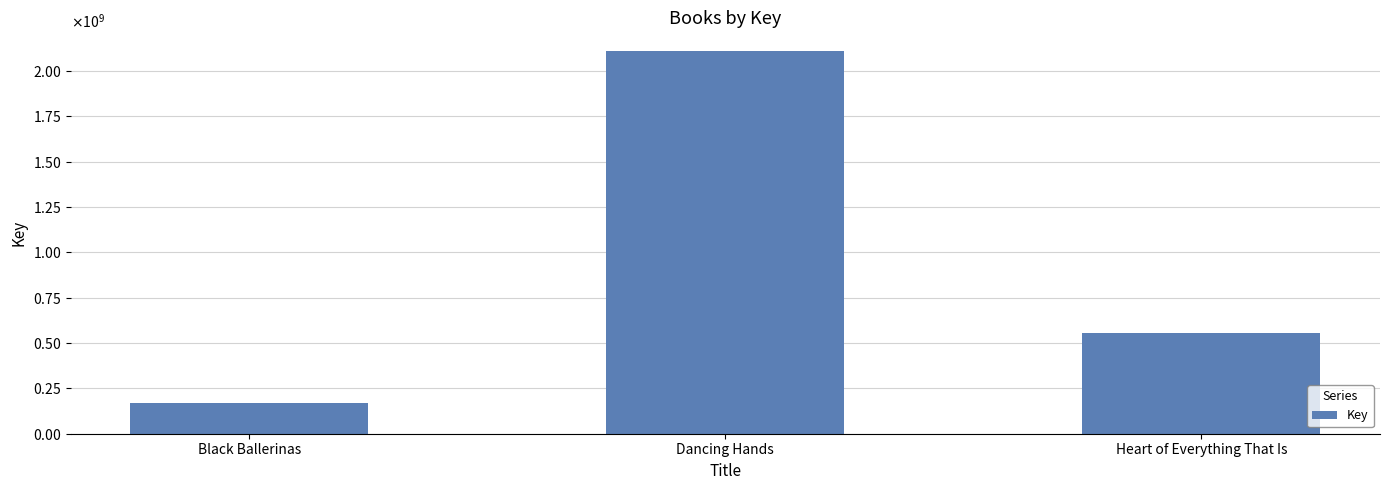

Does the chart contain stacked bars?

No